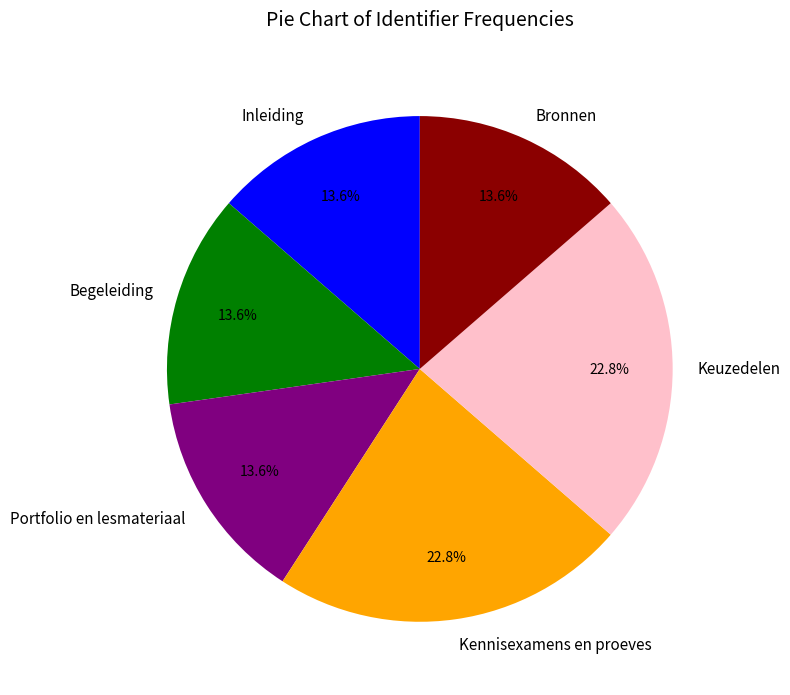

Is there any slice that represents more than half of the pie?

No